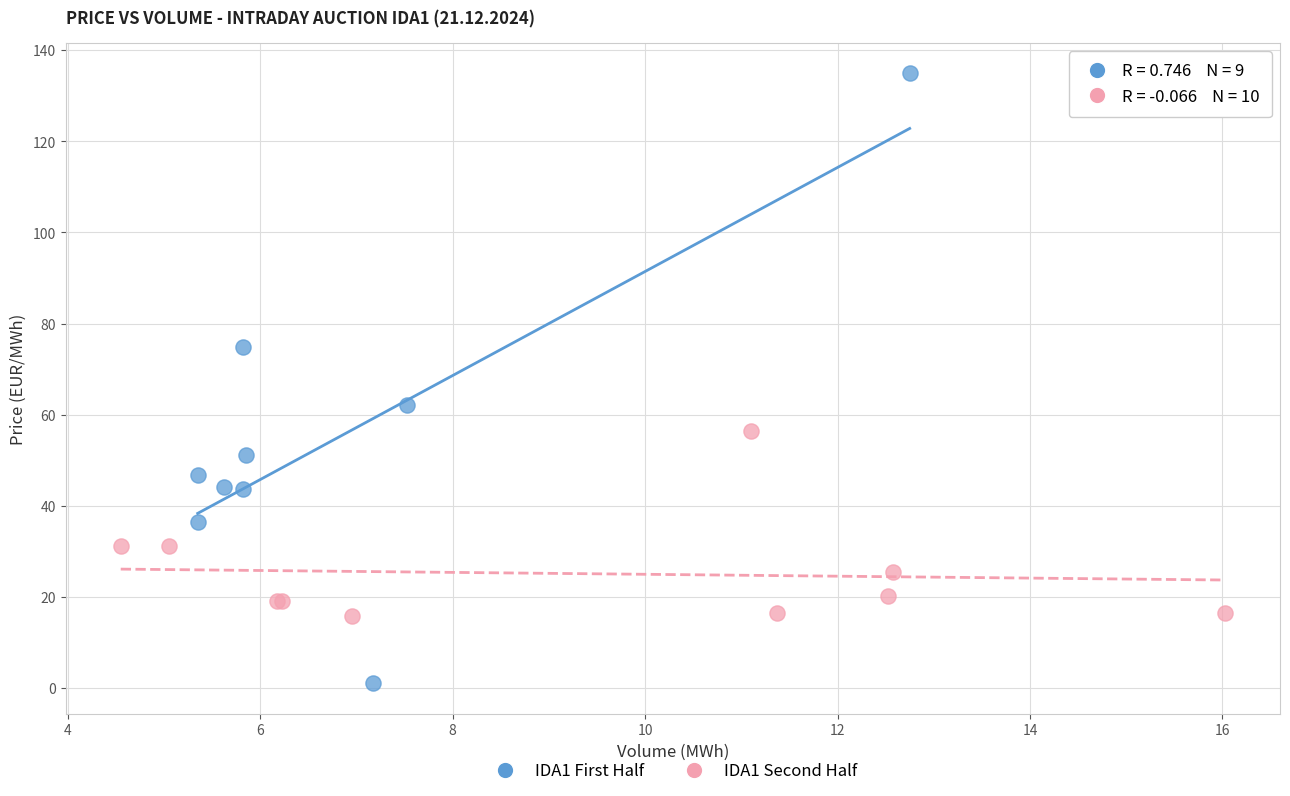

Which series reaches the minimum Y coordinate?

IDA1 First Half